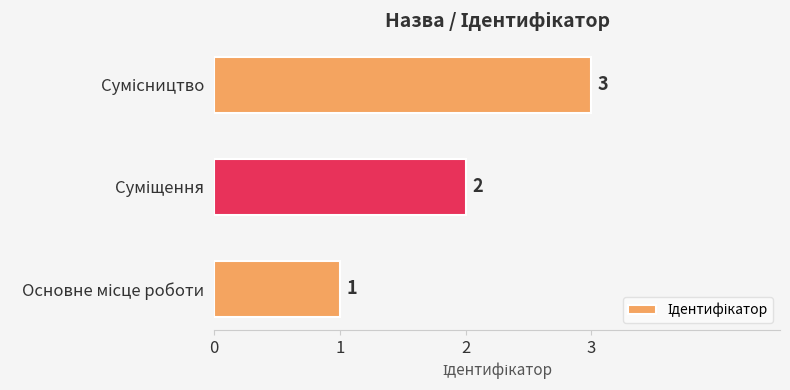

What is the greatest value displayed?

3